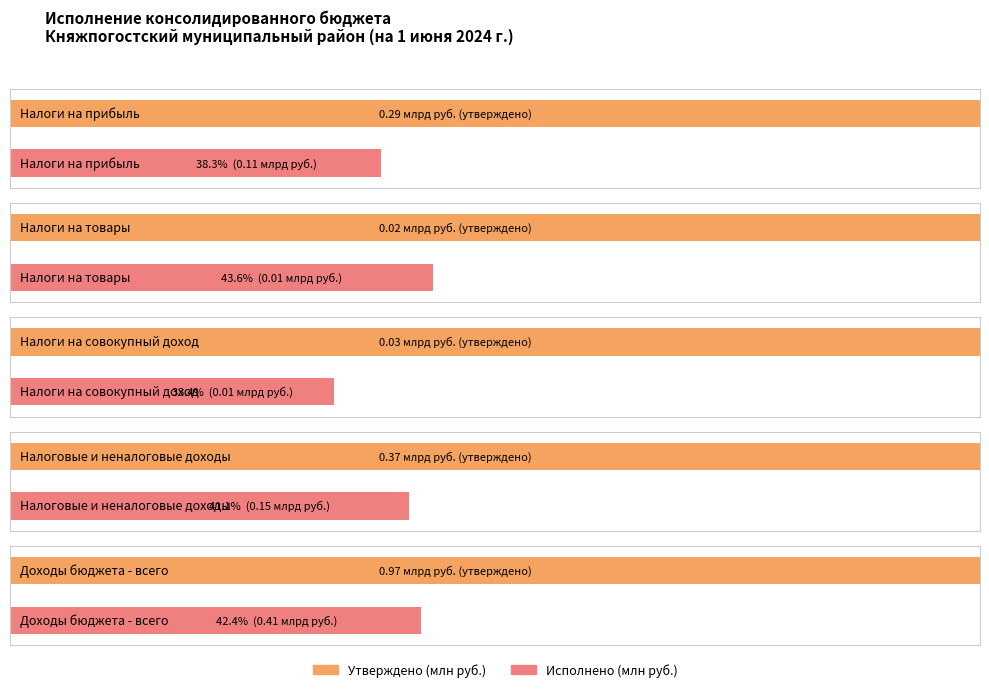

At which label does Утверждено (млн руб.) first exceed 291790000?

Налоговые и неналоговые доходы